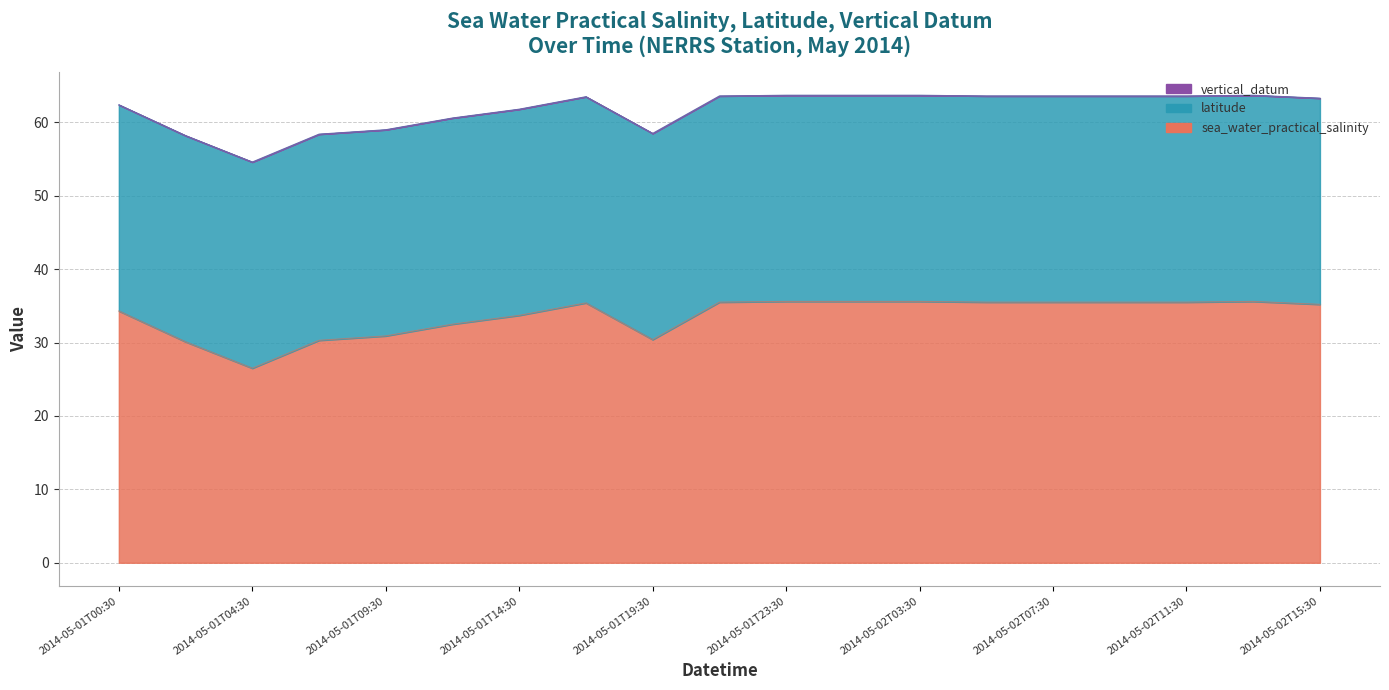

What position from the left is 2014-05-02T09:30?

16